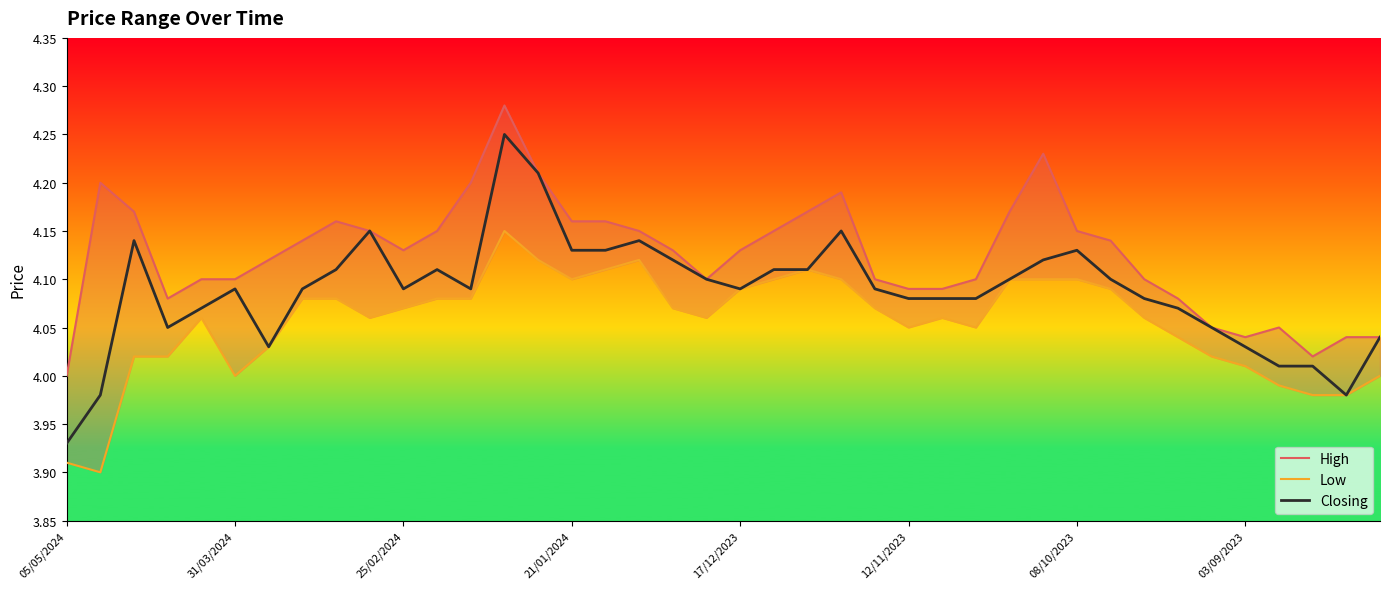

Rank the series by their average value, from highest to lowest.

High, Closing, Low